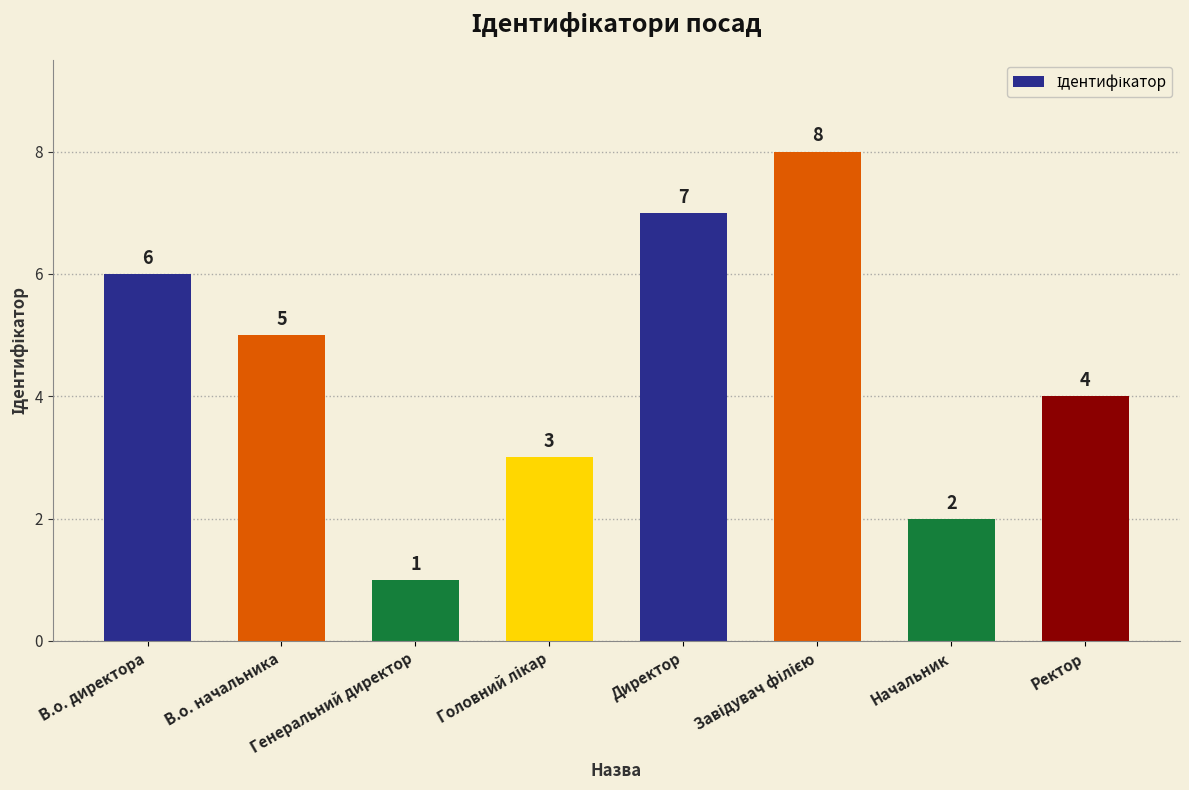

Does the chart contain stacked bars?

No